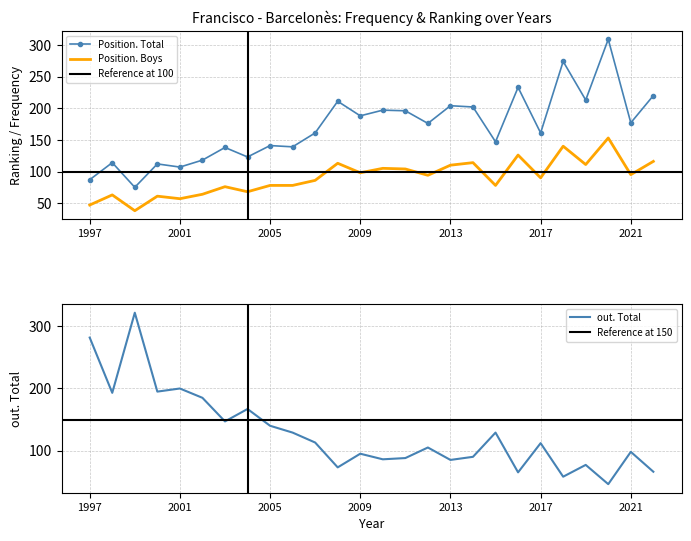

Is the value of Position. Boys at 2009 greater than the value of Position. Total at 2021?

No